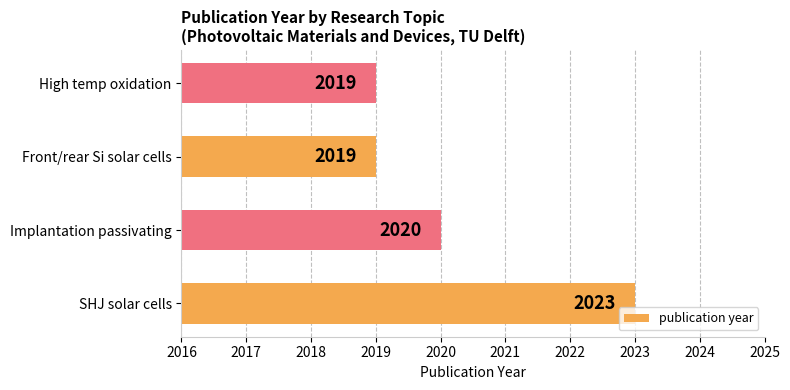

What is the change in value from SHJ solar cells to Front/rear Si solar cells?

-4